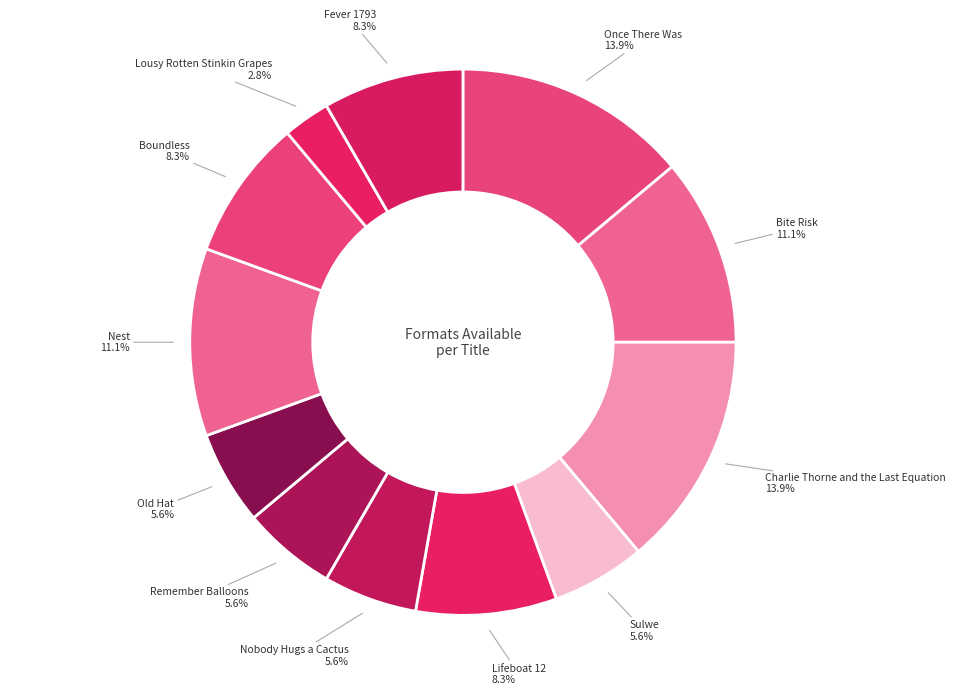

How many slices are in this pie chart?

12